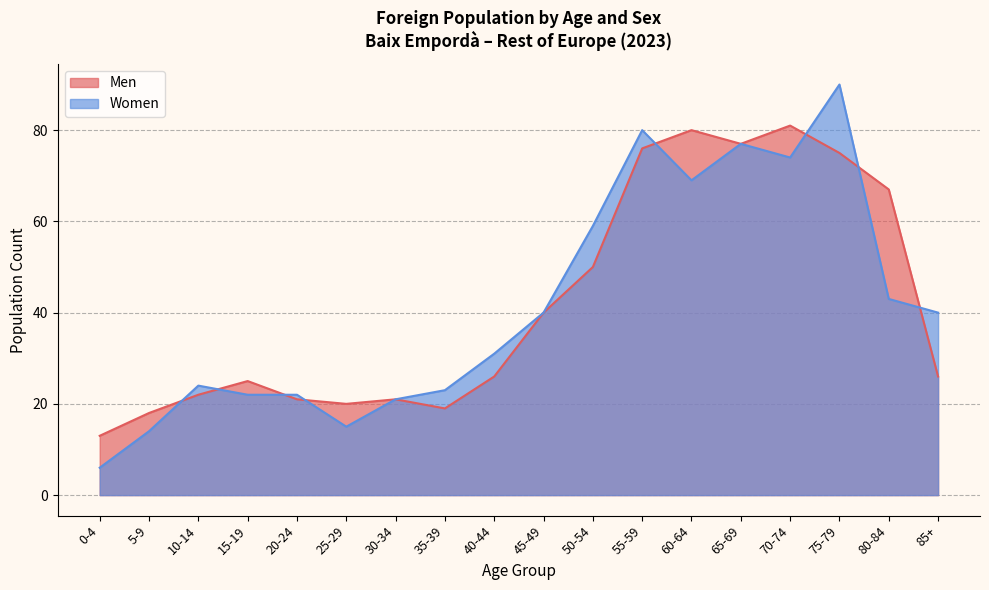

Which label corresponds to the smallest value in the chart?

0-4